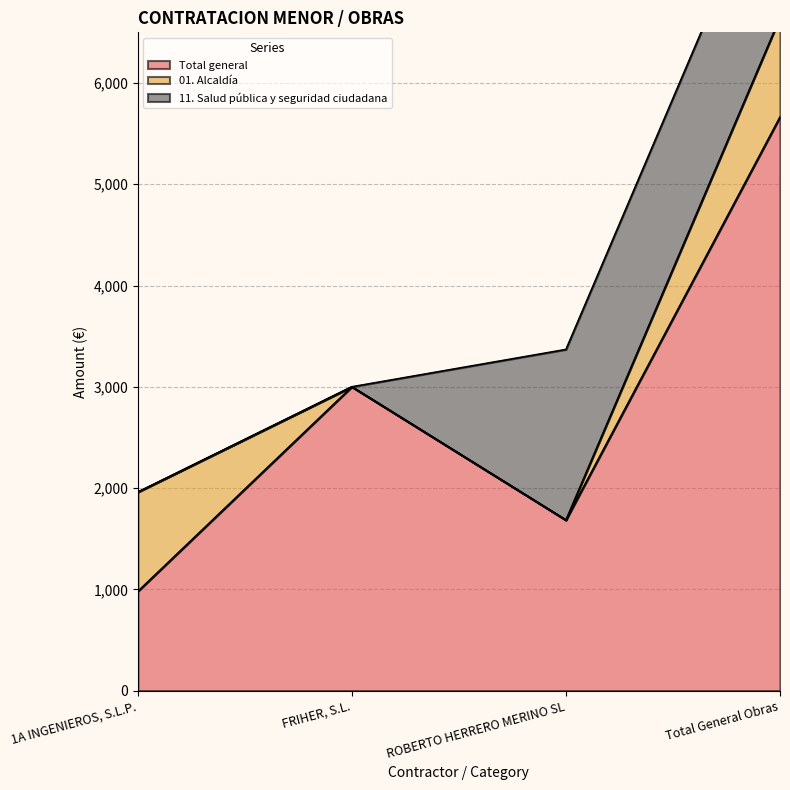

Which label corresponds to the smallest value in the chart?

FRIHER, S.L.